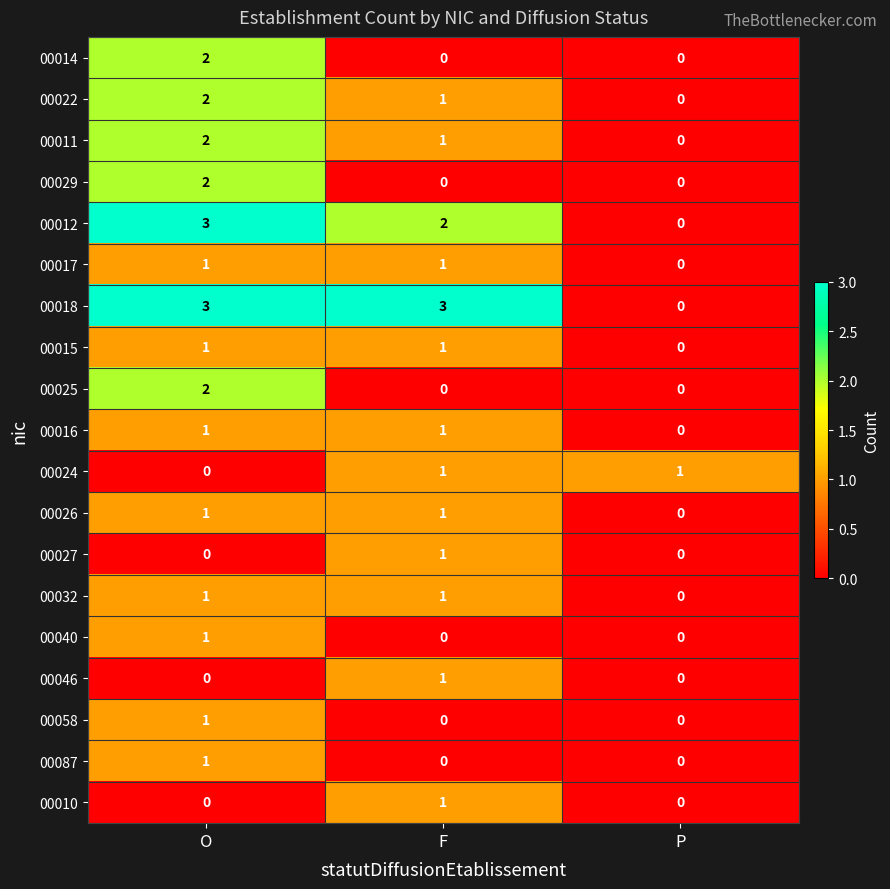

Count the 00032 values in the range 0 to 1.

3